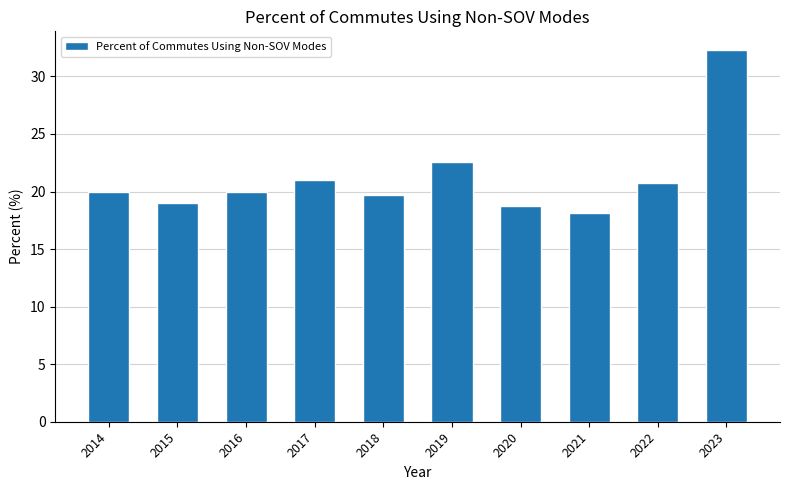

The chart shows a value of 20.0 at 2014. True or false?

True